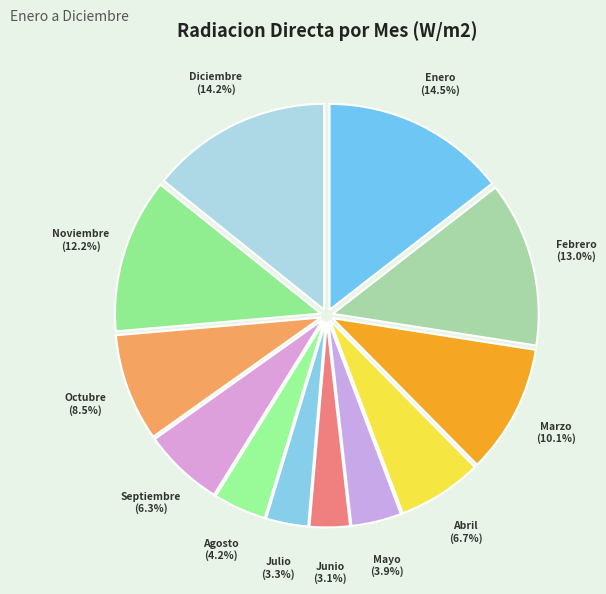

To the nearest percent, what is the combined percentage of Octubre and Abril?

15%